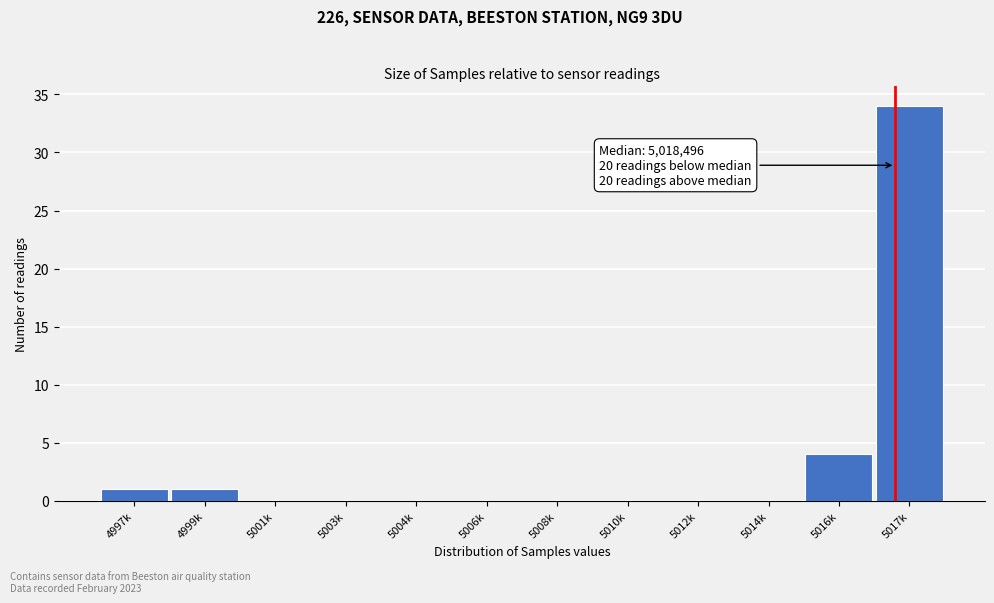

Reading left to right, extract all data points from this chart.

4997k=1	4999k=1	5001k=0	5003k=0	5004k=0	5006k=0	5008k=0	5010k=0	5012k=0	5014k=0	5016k=4	5017k=34